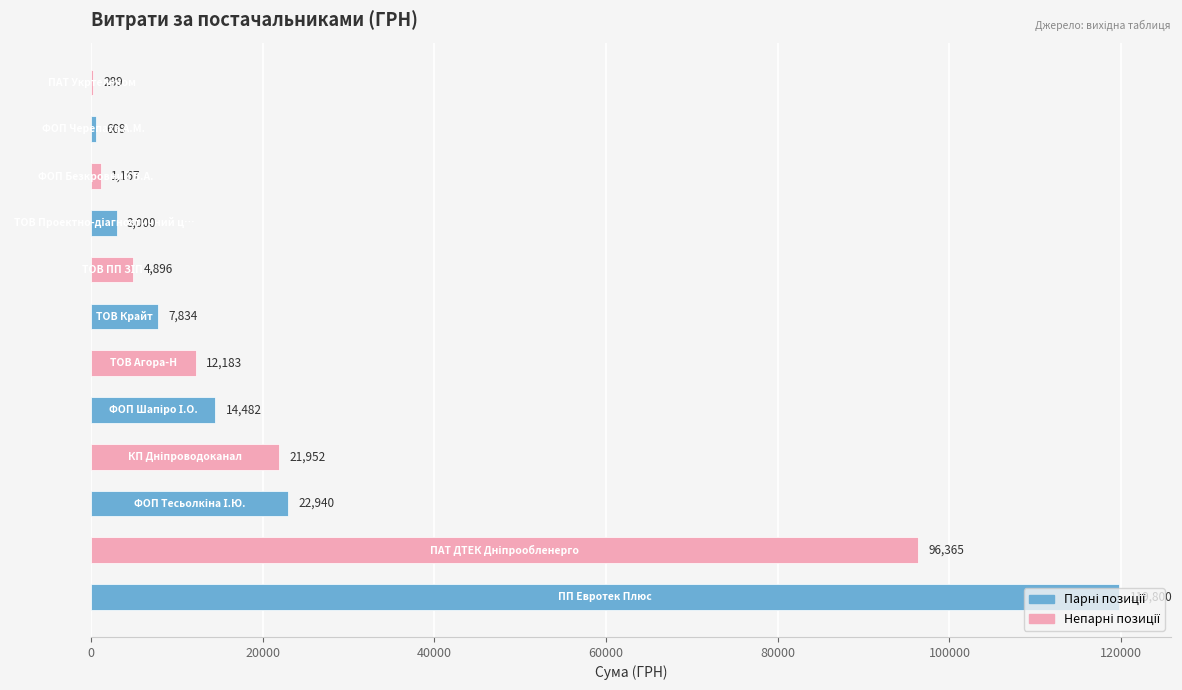

What is the maximum value shown in the chart?

119800.0